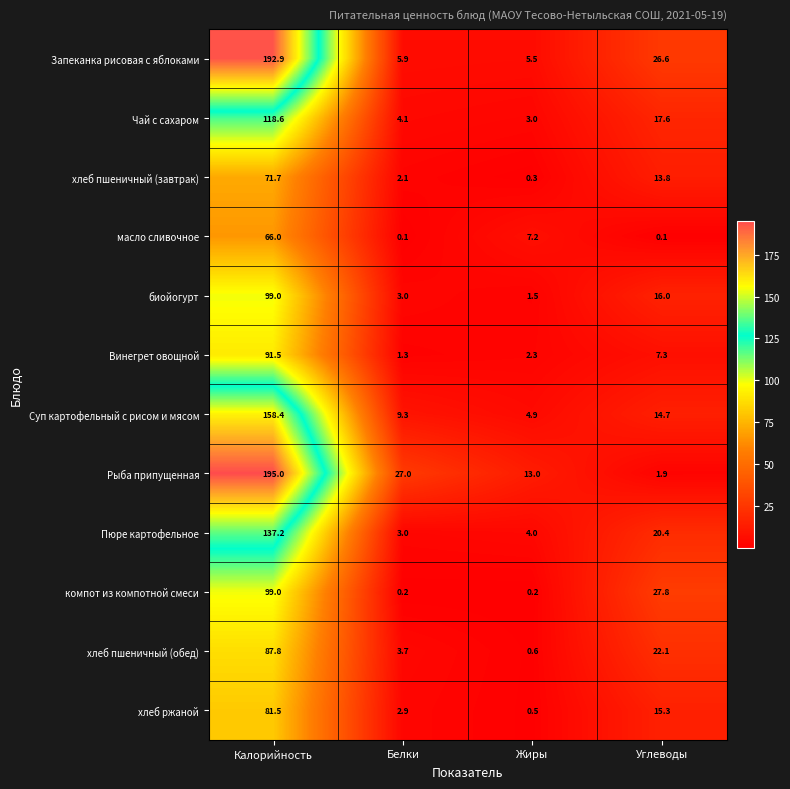

How many categories are shown in the chart?

4